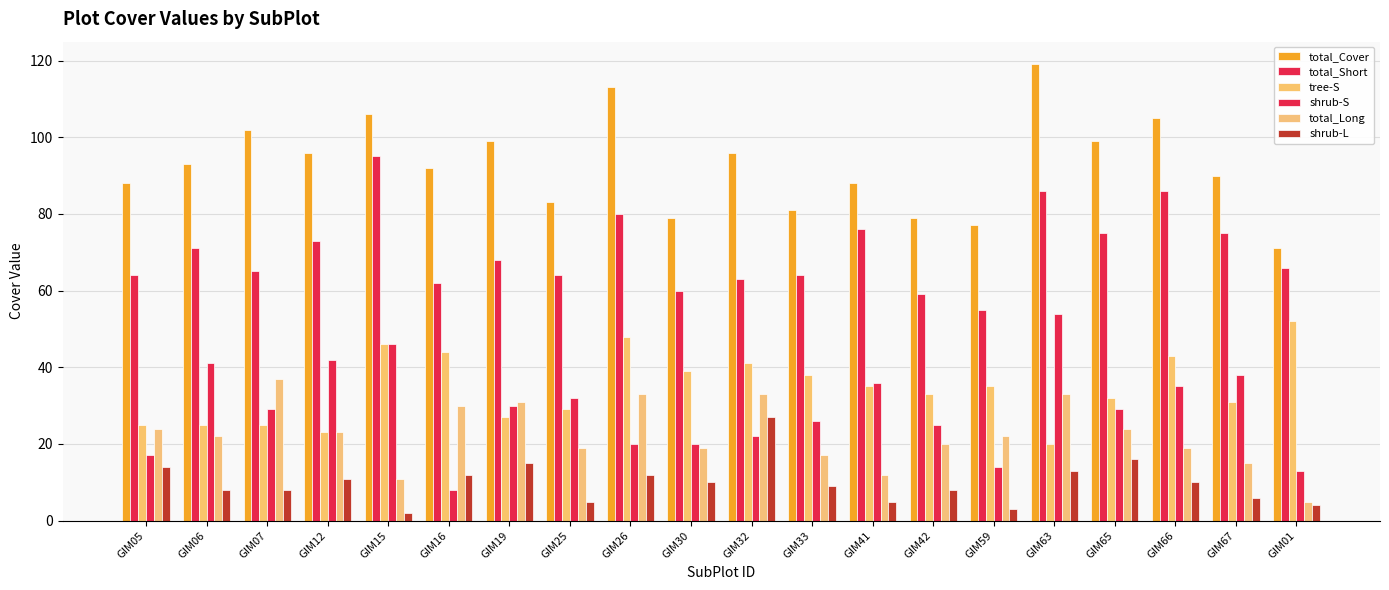

Are the bars horizontal?

No